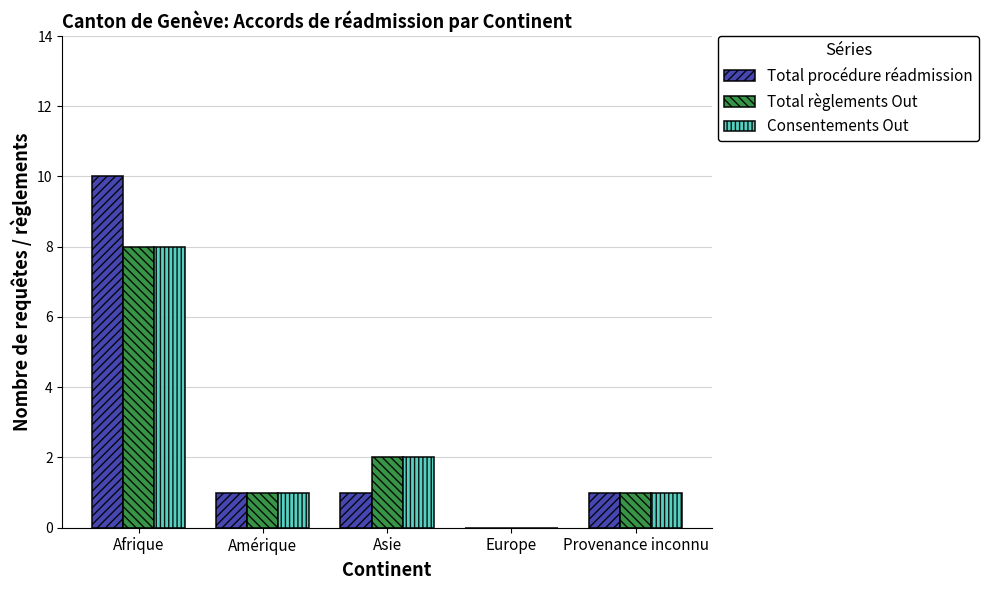

What is the total value across all series at Provenance inconnu?

3